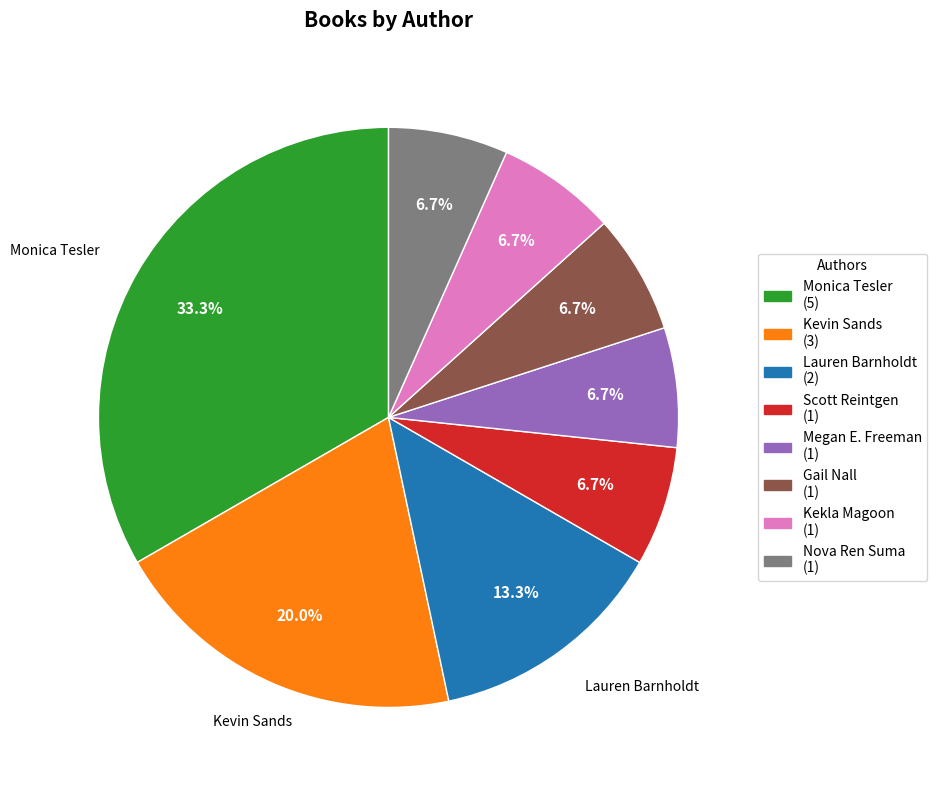

Is there any slice that represents more than half of the pie?

No